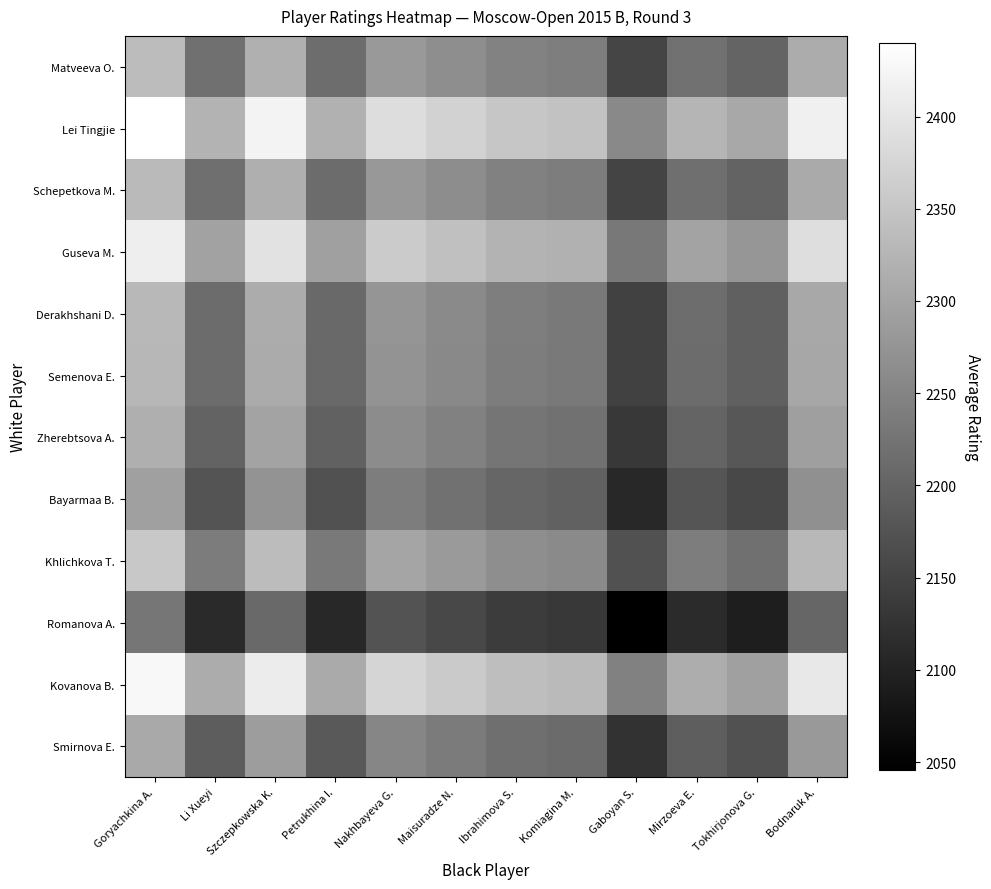

How many values in the Smirnova E. series exceed 2217?

5